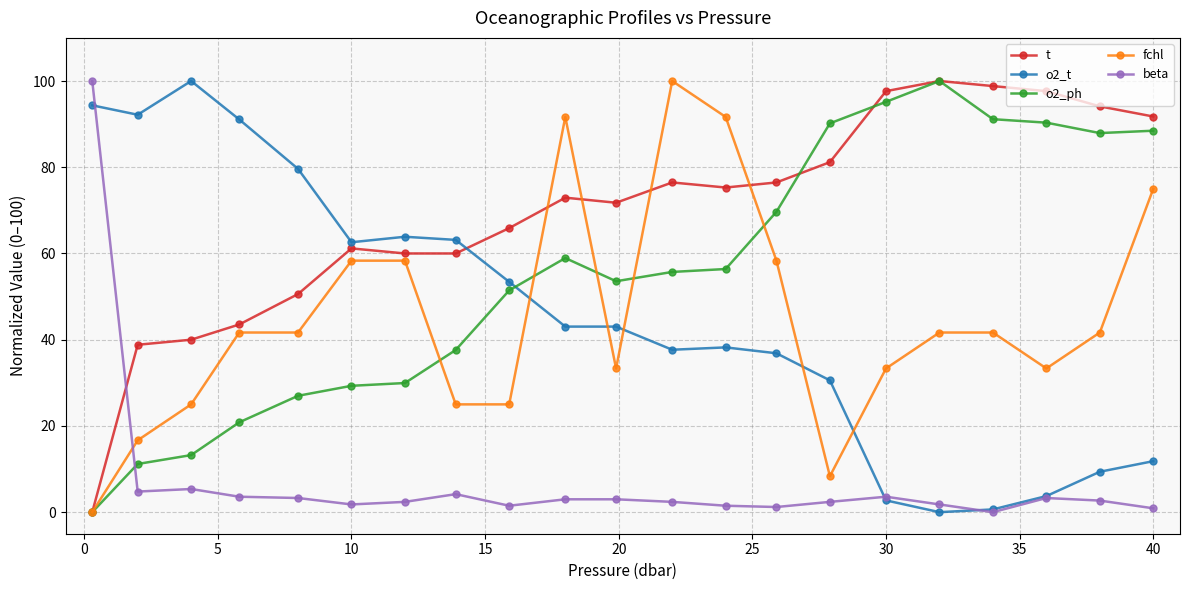

True or false: beta has more than 2 interior local peaks.

True